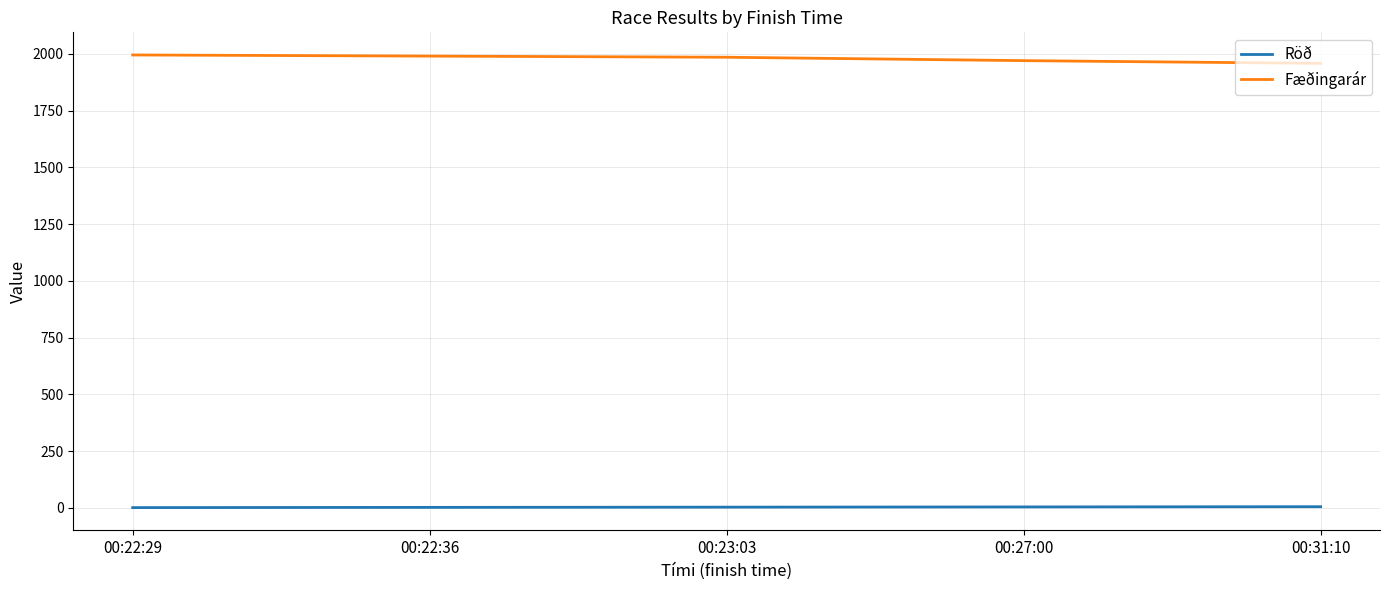

True or false: Fæðingarár and Röð intersect in this chart.

False